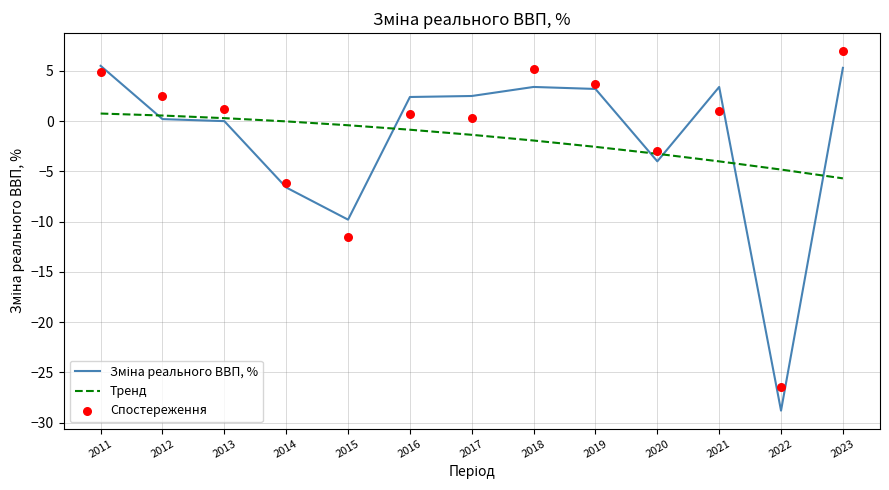

At how many categories does at least one series exceed 3?

5